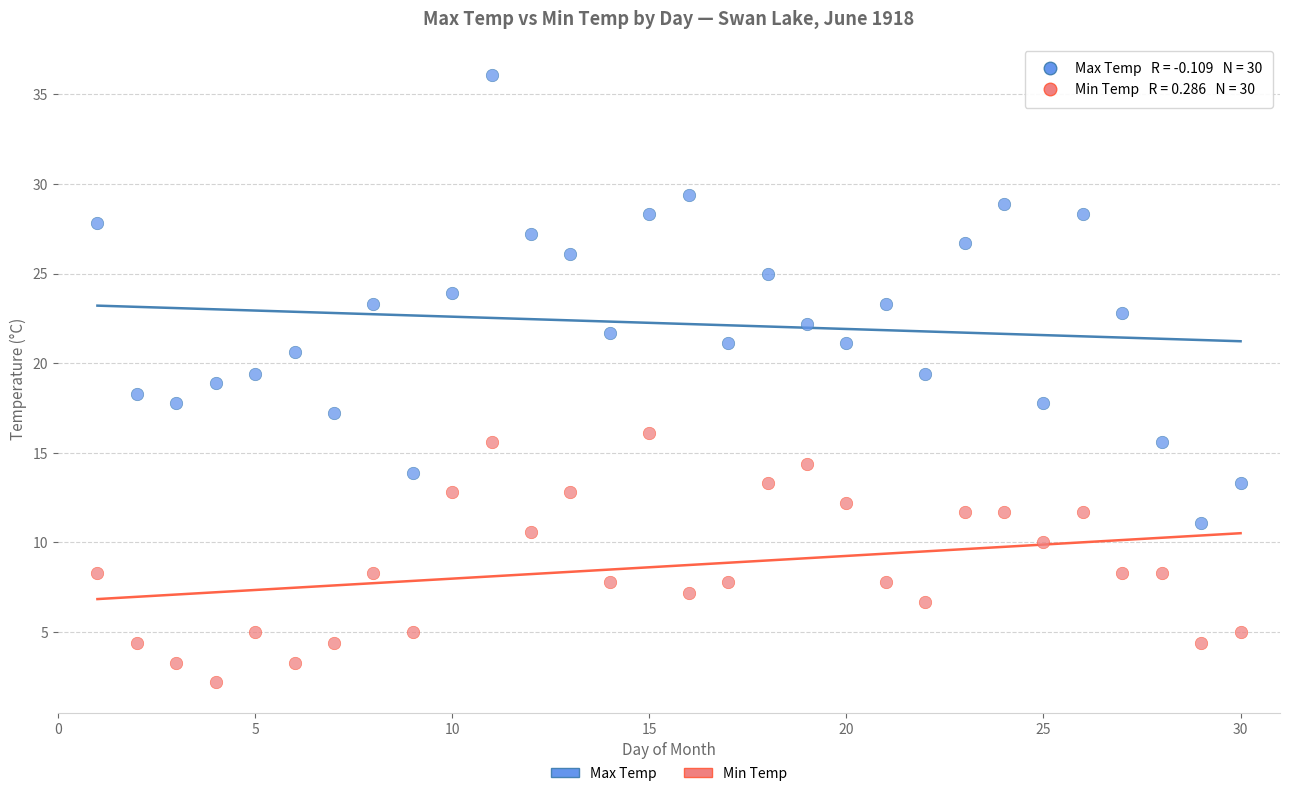

Which series contains the highest Y value?

Max Temp